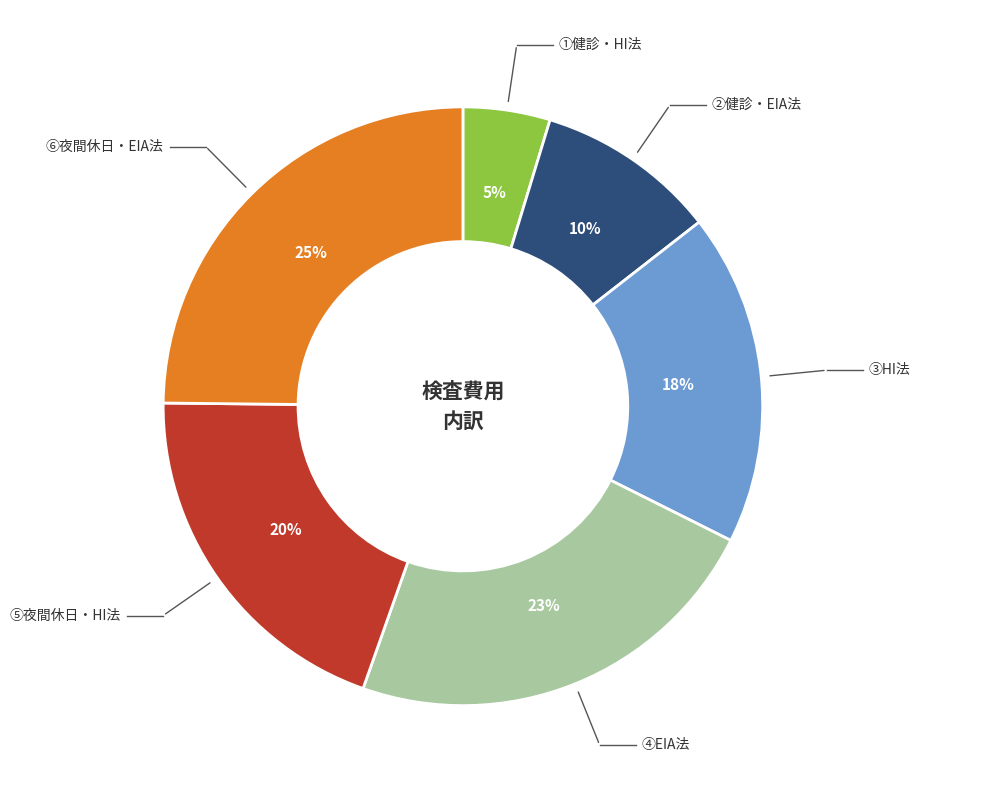

Is there a majority slice in this chart?

No